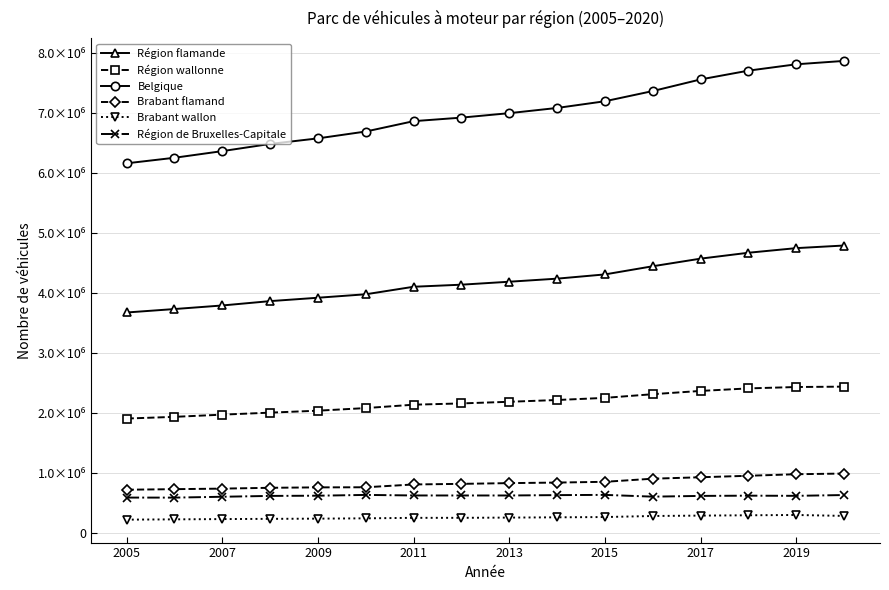

True or false: Région de Bruxelles-Capitale and Région flamande intersect in this chart.

False